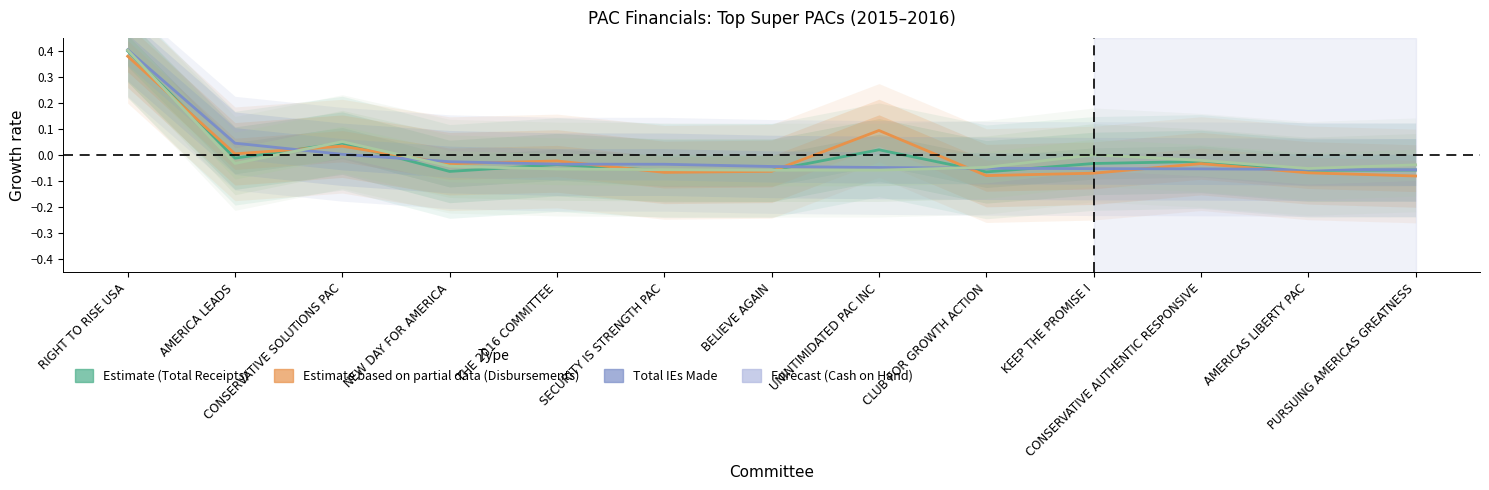

What value does the Total Receipts series have at RIGHT TO RISE USA?

0.4